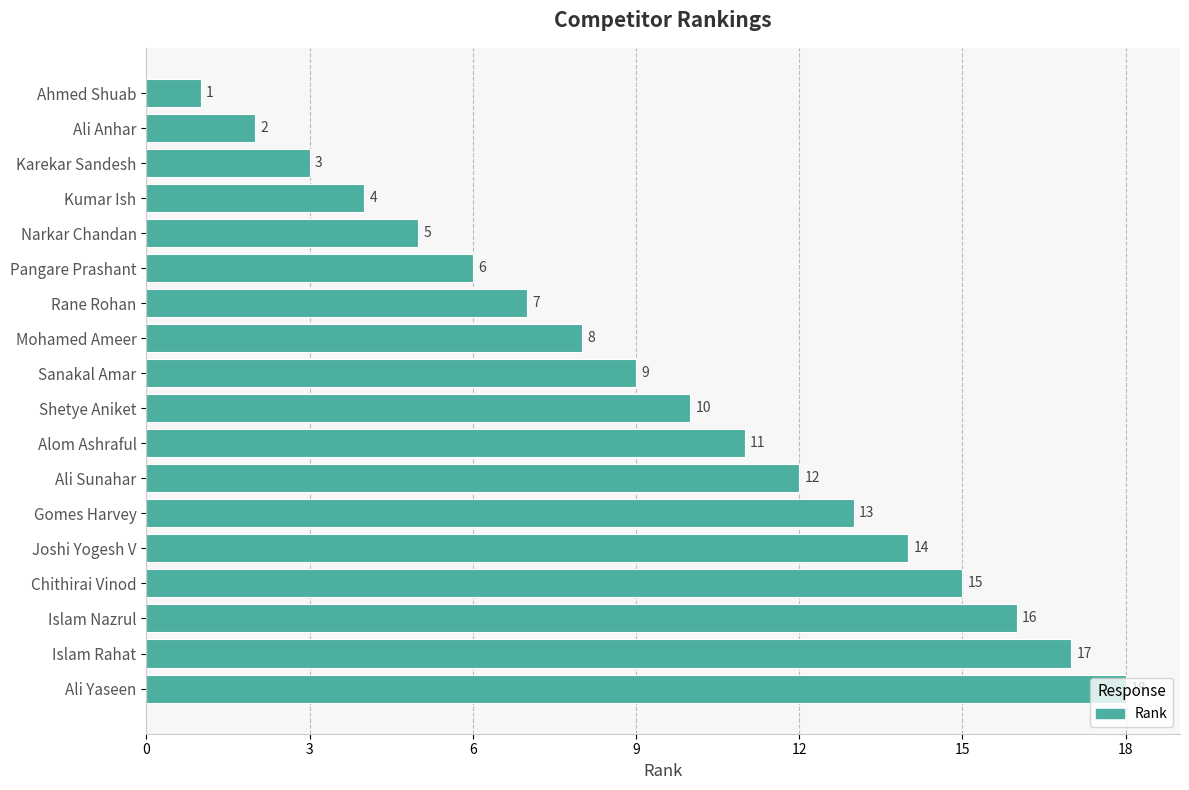

How many values are below 10?

9